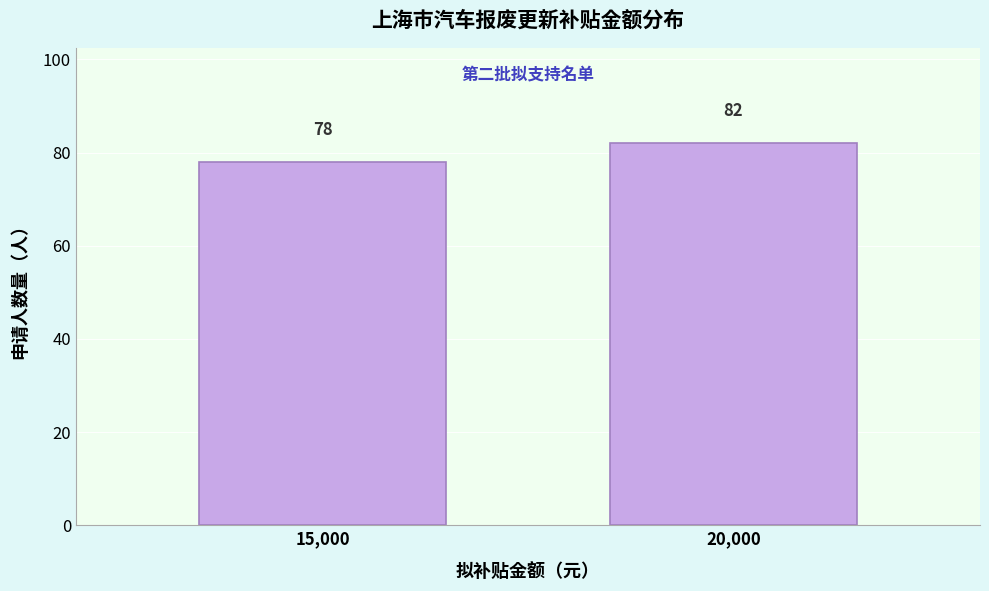

Reading right to left, extract all data points from this chart.

20,000=82	15,000=78